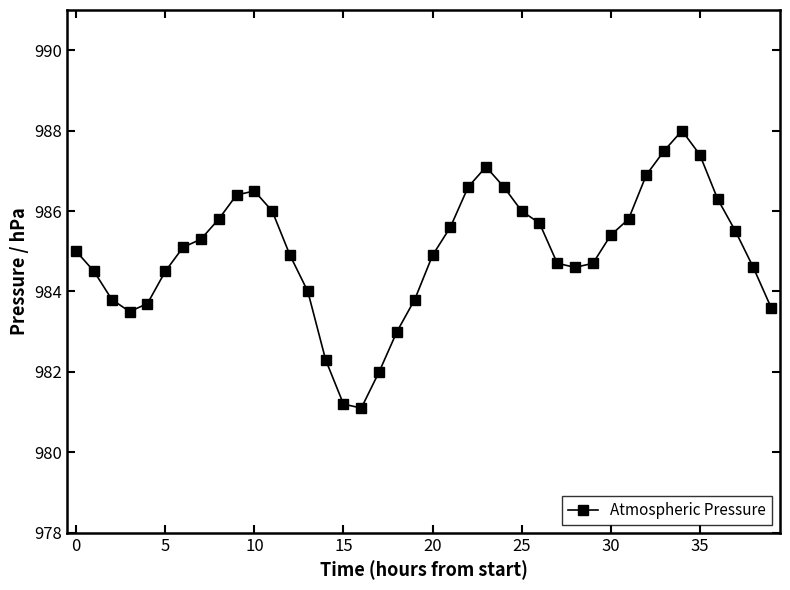

What is the sum of all values?

39399.9